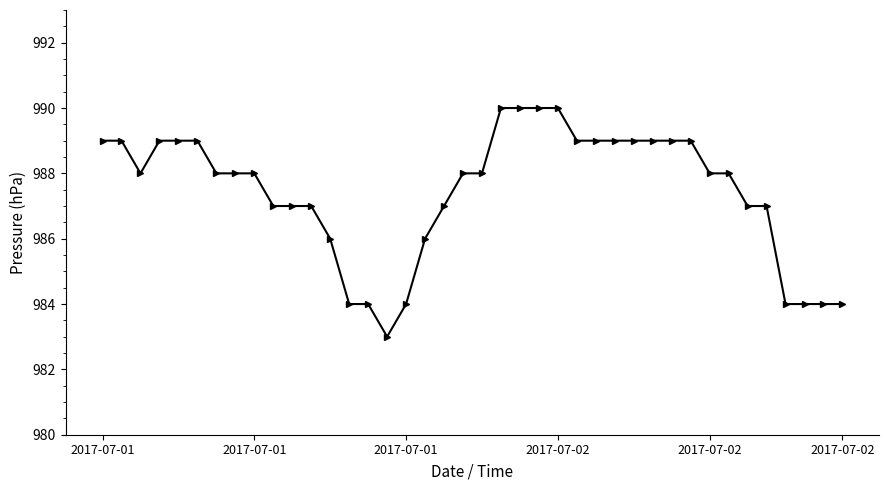

What is the sum of all values?

39497